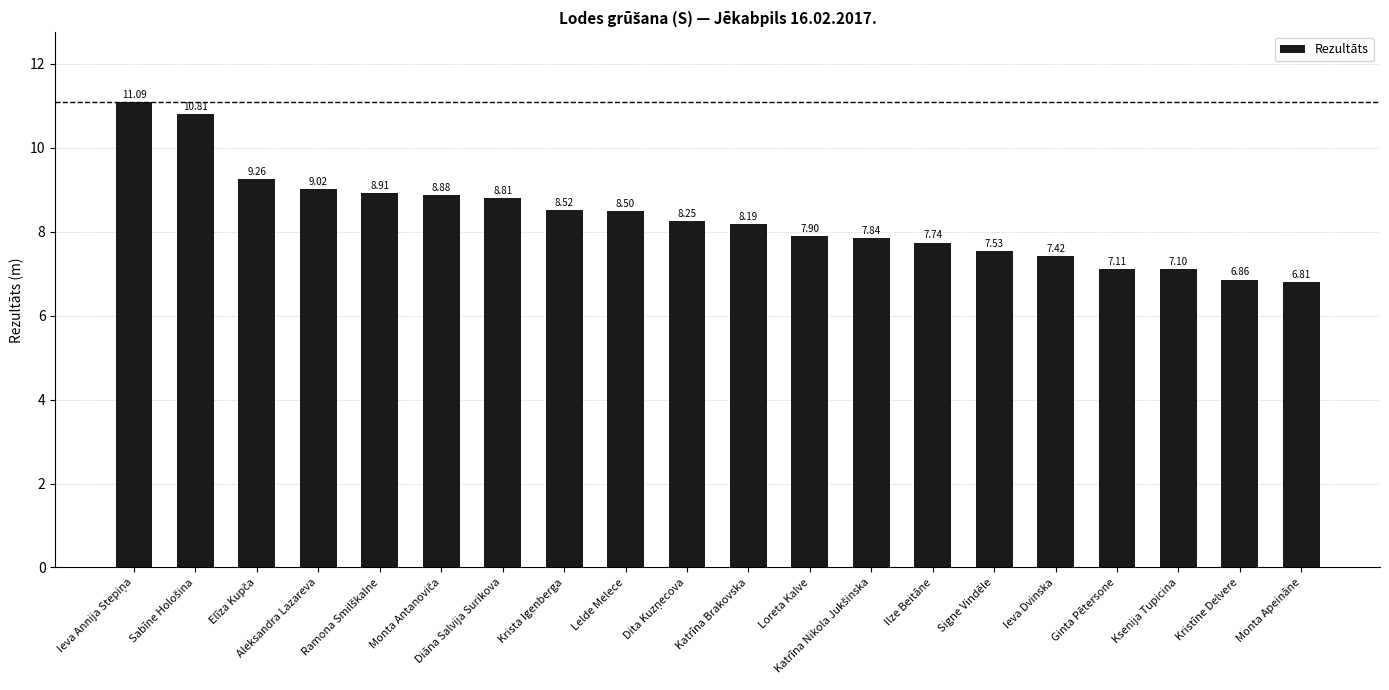

Where is the data nearest to the value 8?

Loreta Kalve